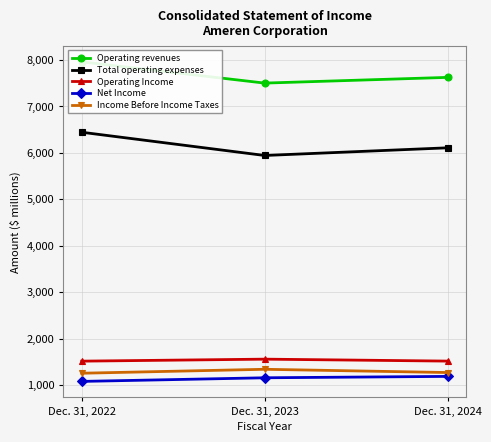

What are all the series names shown in the legend?

Operating revenues, Total operating expenses, Operating Income, Net Income, Income Before Income Taxes